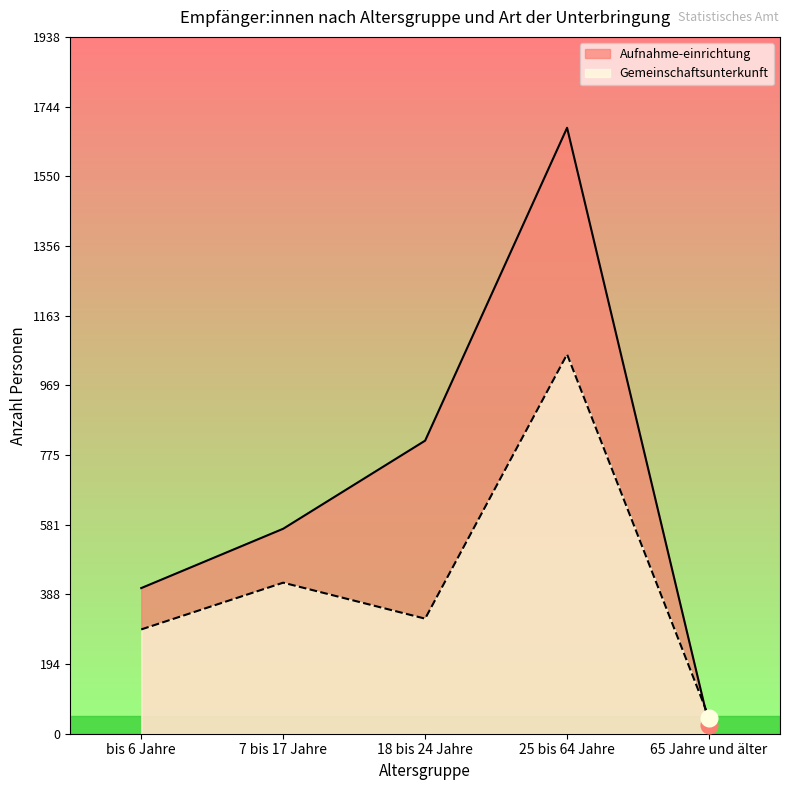

True or false: Gemeinschaftsunterkunft has a value of 512 at 18 bis 24 Jahre.

False